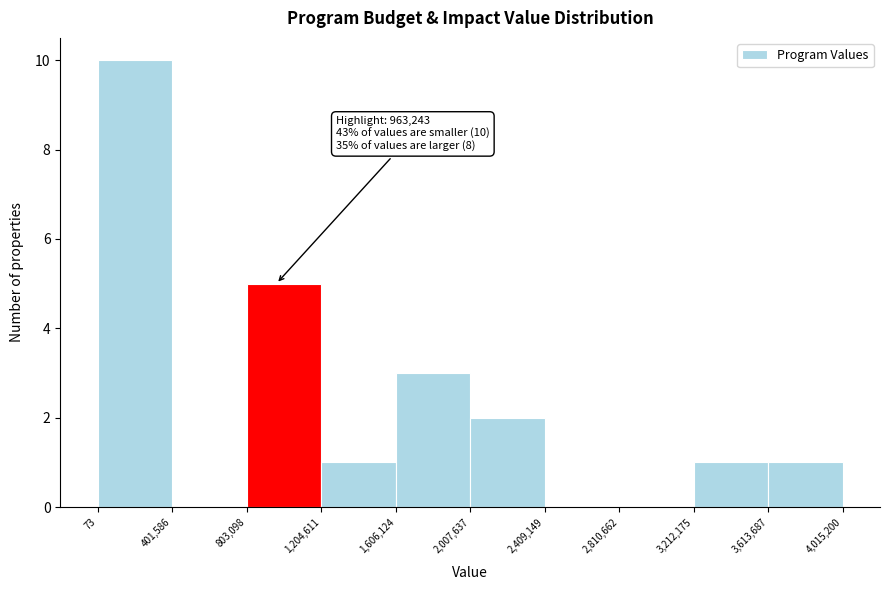

Over which range of the x-axis is the bar tallest?

73 to 401,586